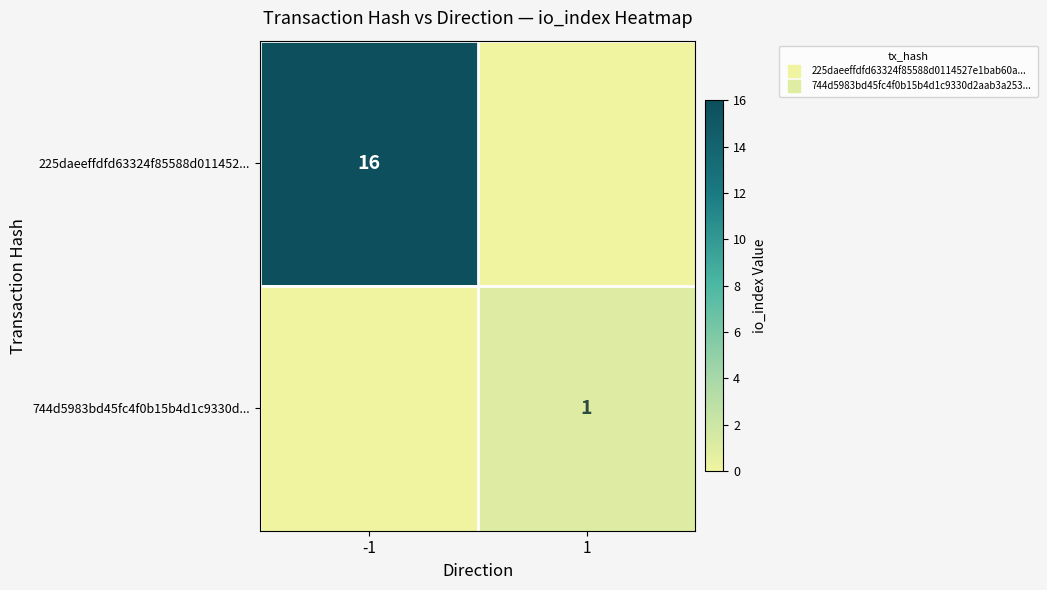

How many data points does each series have?

2